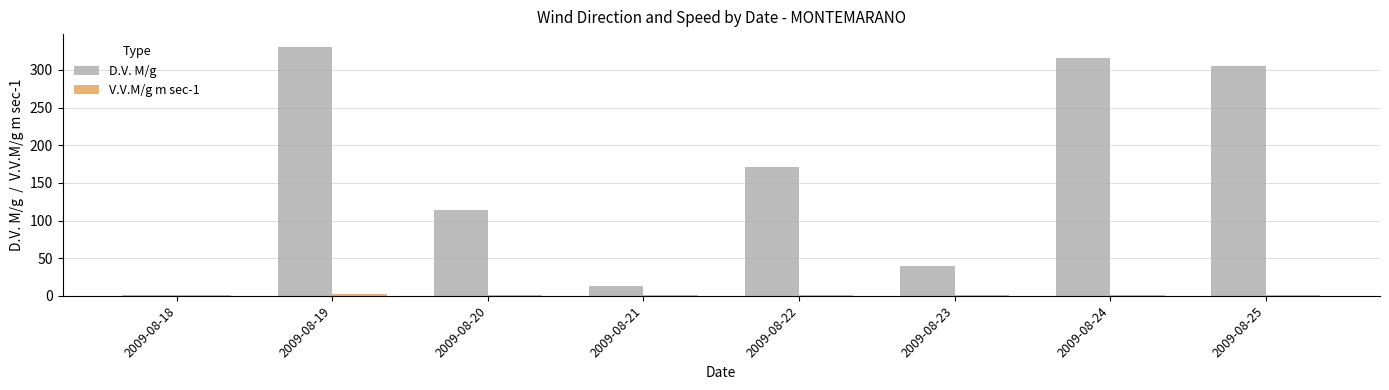

At which category is the sum across all series the highest?

2009-08-19